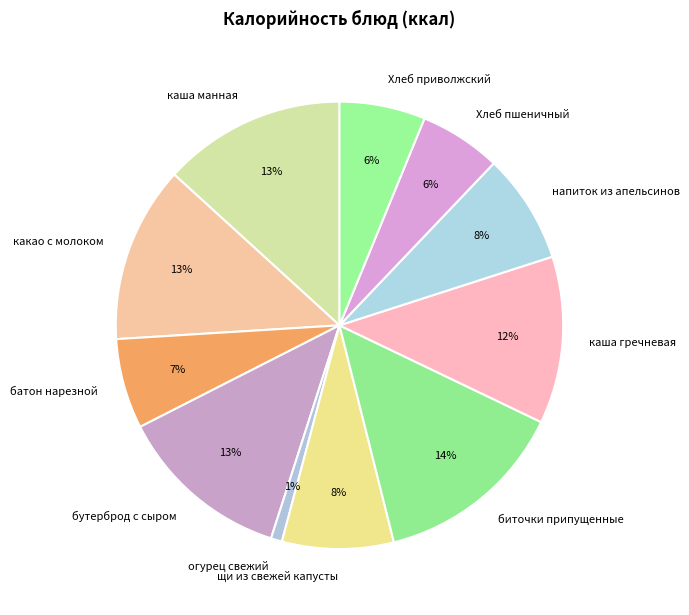

To the nearest percent, what is the difference between the largest and smallest slice percentages?

13%